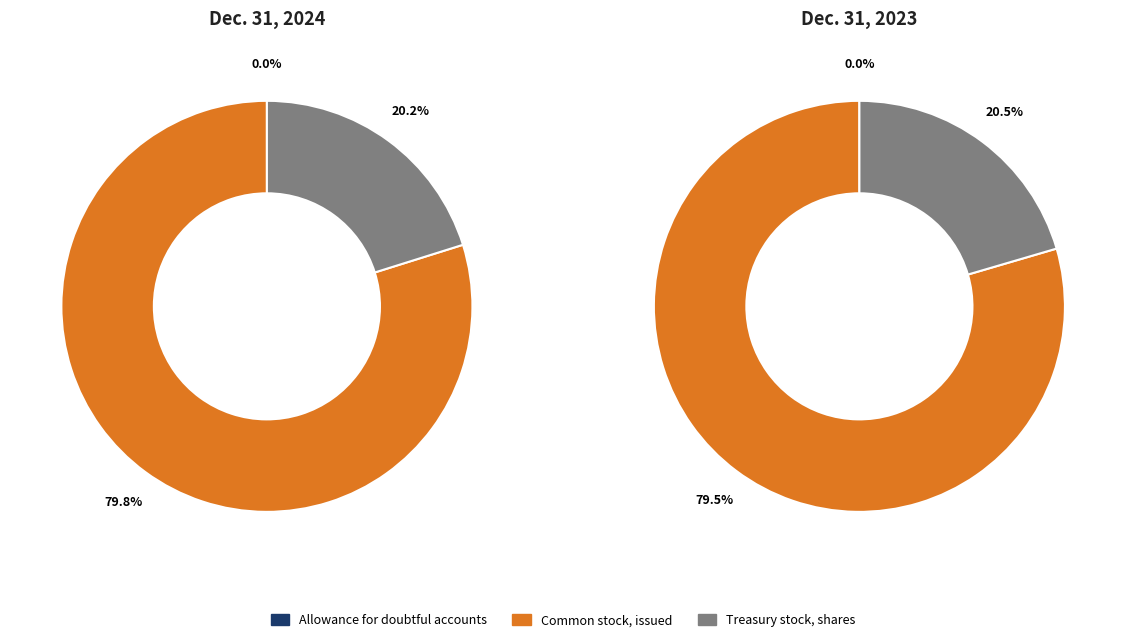

Is Common stock, issued (in shares) the majority of the pie?

Yes